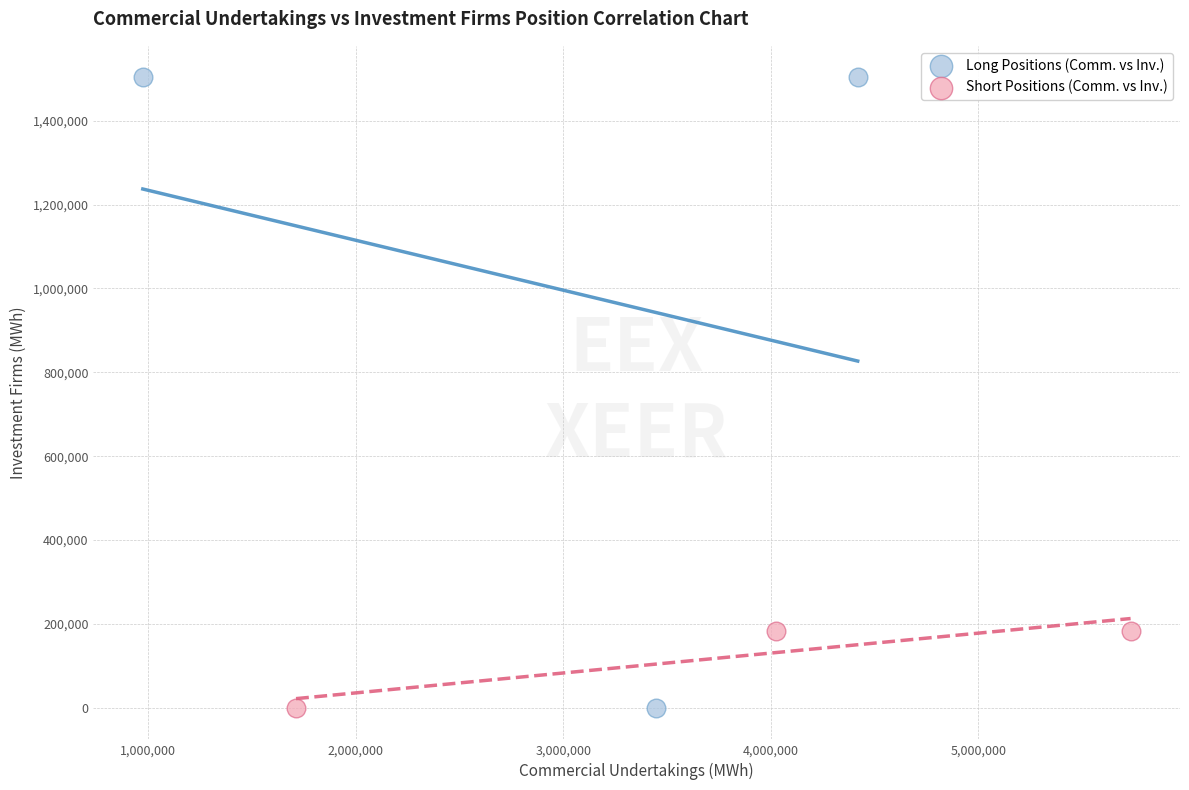

What are all the series names shown in the legend?

Long Positions (Comm. vs Inv.), Short Positions (Comm. vs Inv.)